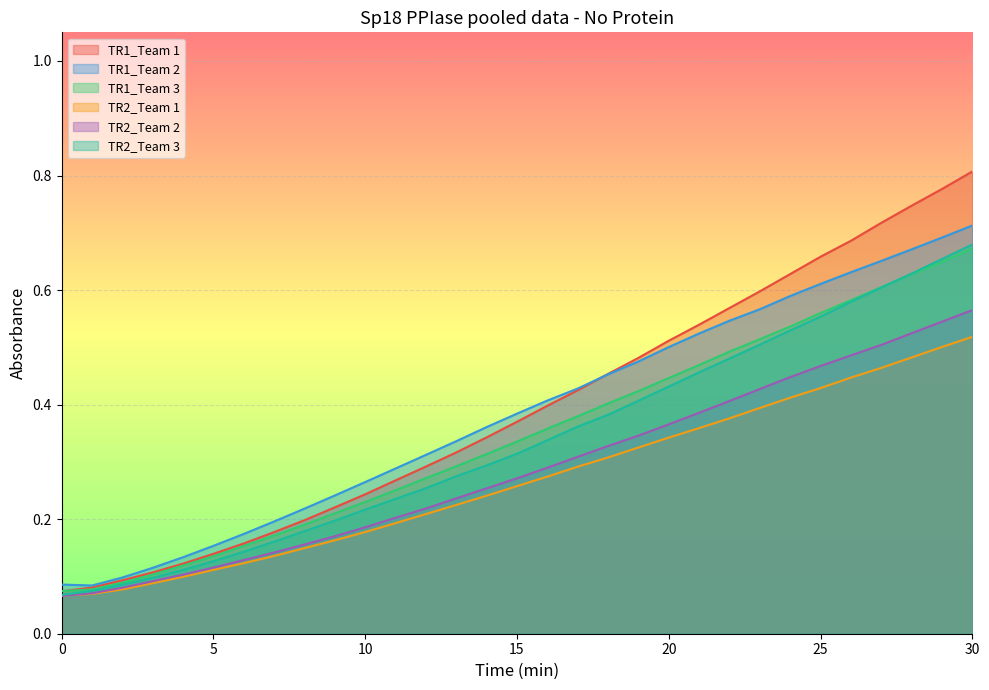

Between 10 and 15, which is larger?

15